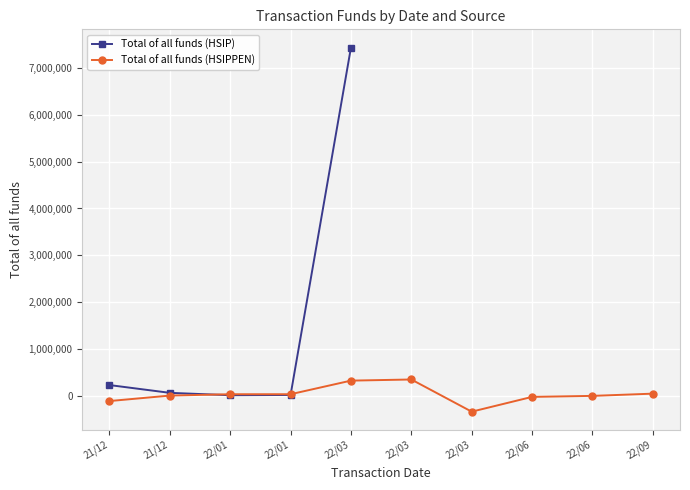

What is the label of the 5th point from the left?

22/03